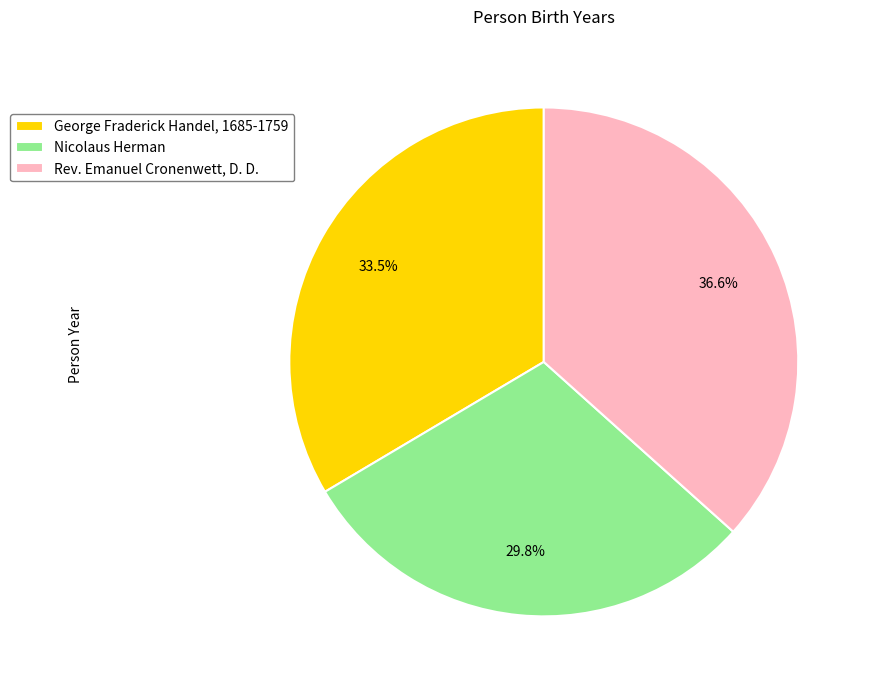

True or false: Nicolaus Herman accounts for 30% of the total.

True